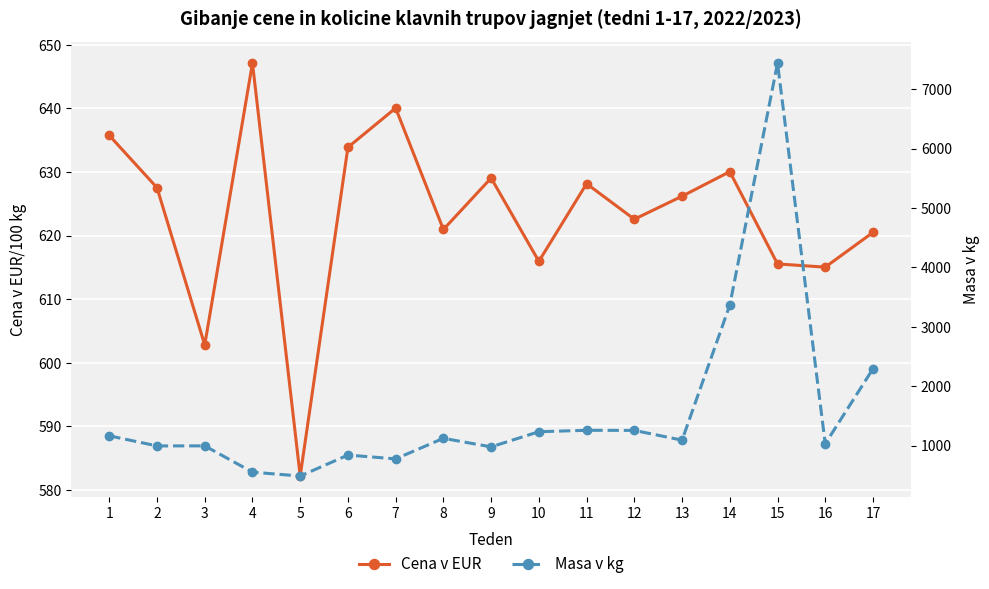

Which category has the lowest value in the Cena v EUR series?

5